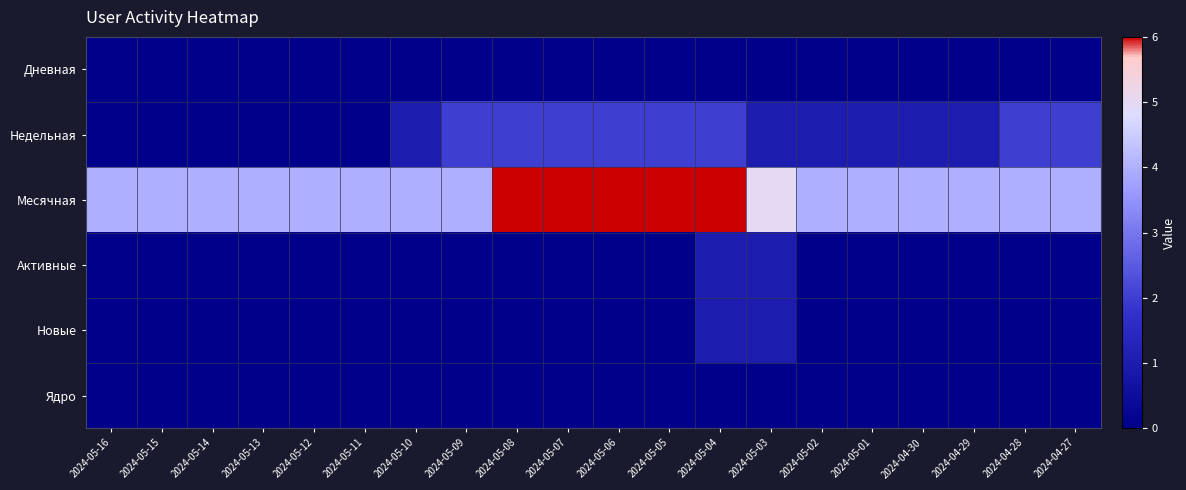

Which category has the lowest value across all series?

2024-05-16